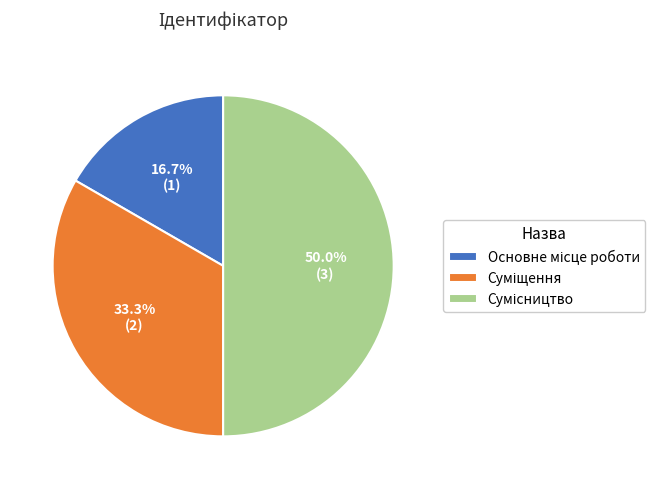

Is there any slice that represents more than half of the pie?

No